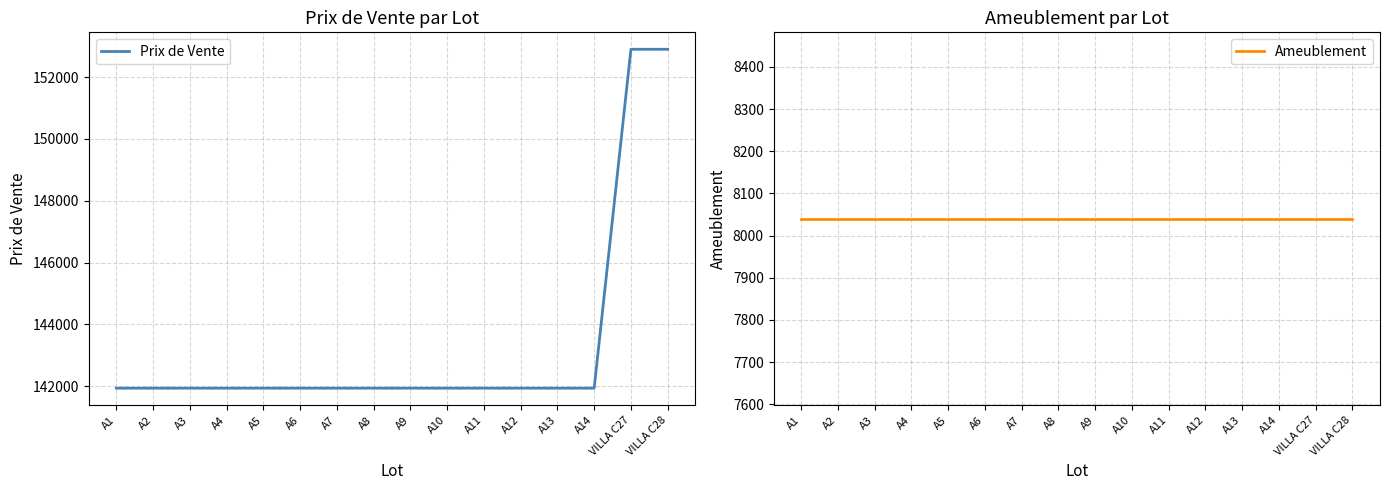

What is the value of the Ameublement point at the 12th from the left?

8040